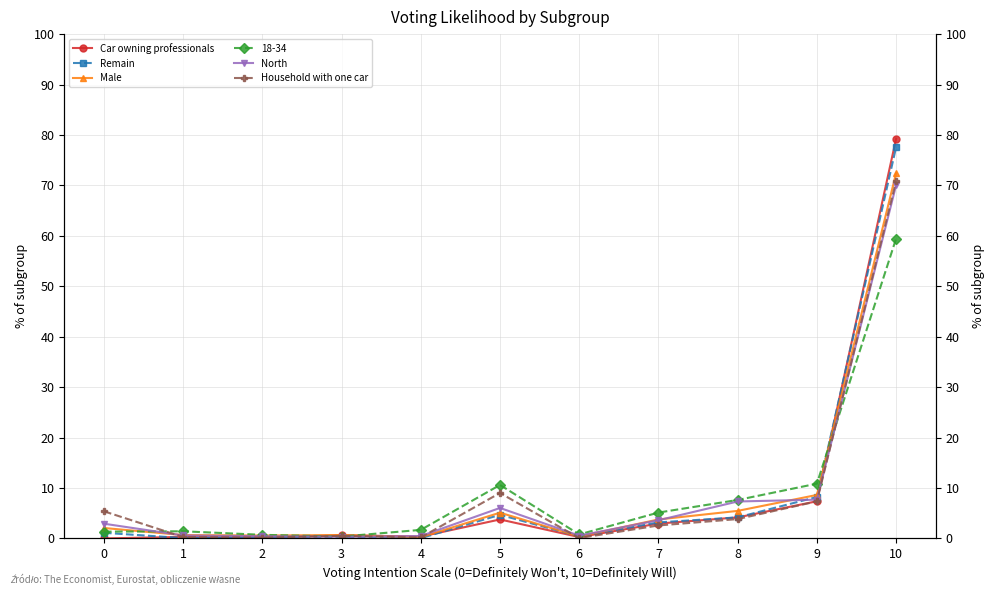

What is the spread (max minus min) of values at 3?

0.4